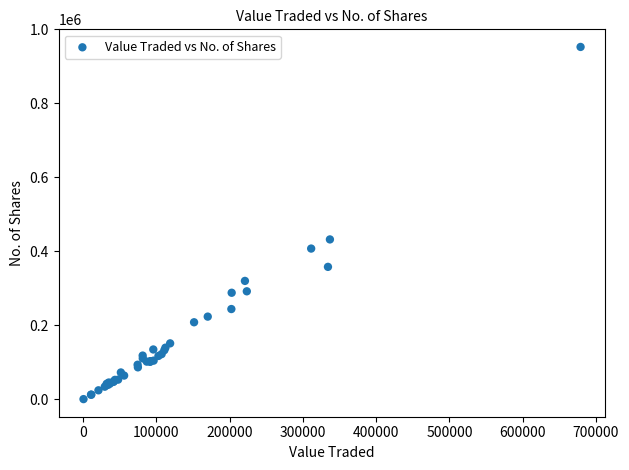

What Y value in the scatter plot is closest to 476623?

432298